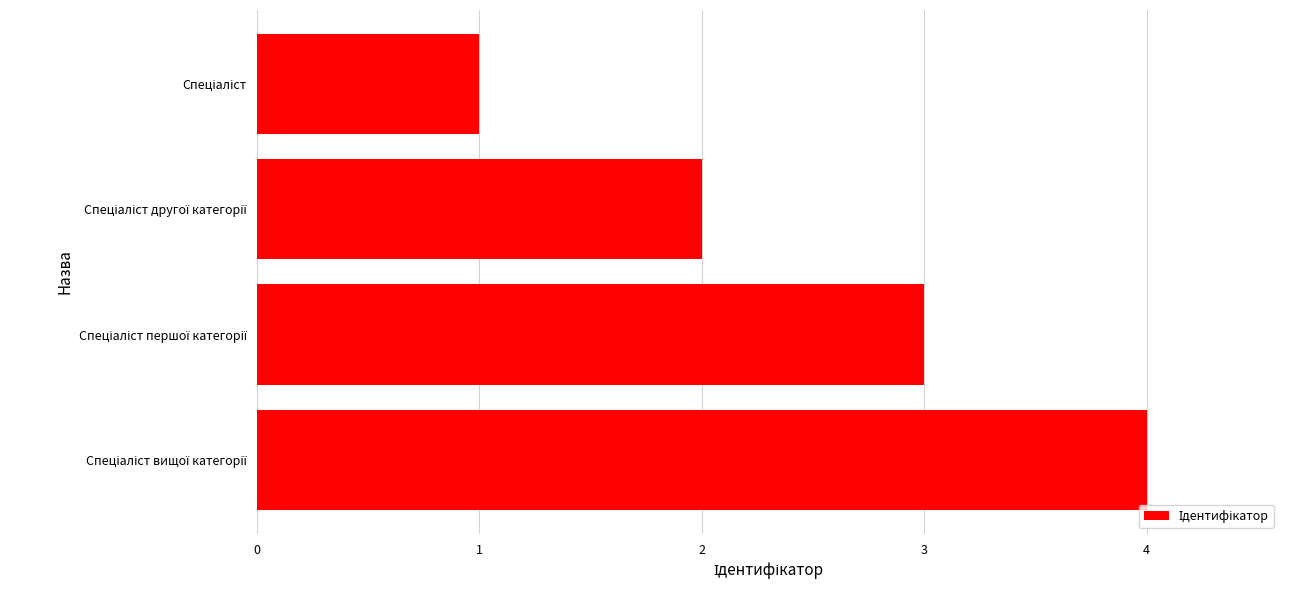

What is the difference between the maximum and second lowest values?

2